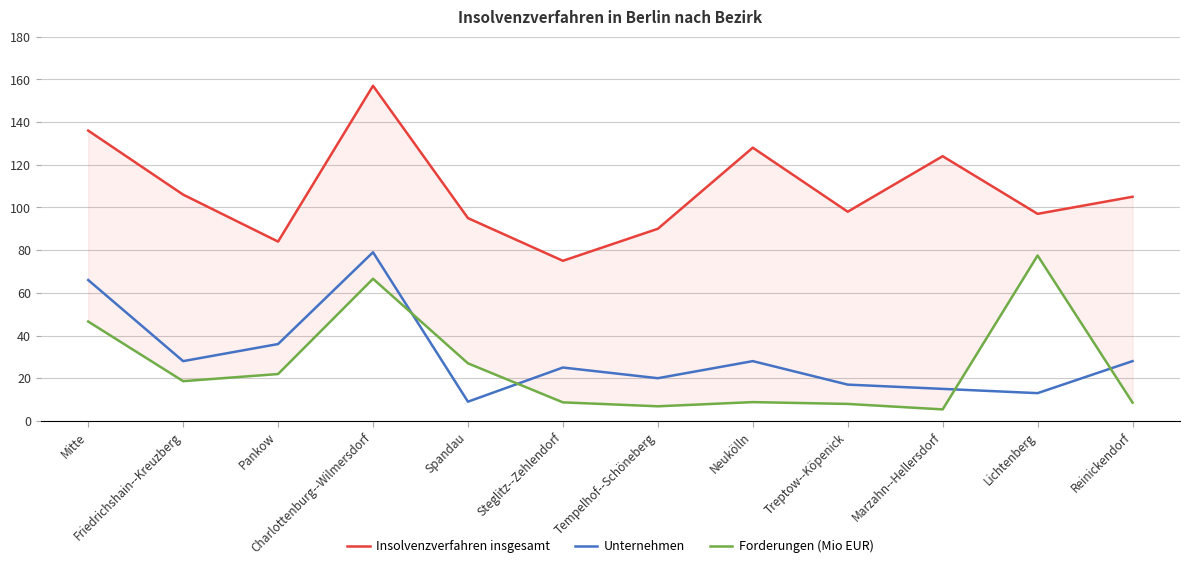

What is the difference between the Forderungen (Mio EUR) values at Friedrichshain--Kreuzberg and Tempelhof--Schöneberg?

11.8